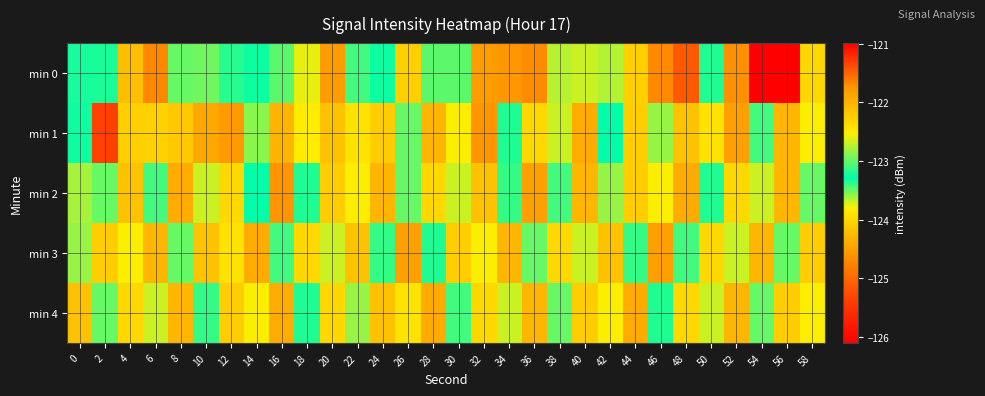

How many data points does each series have?

30